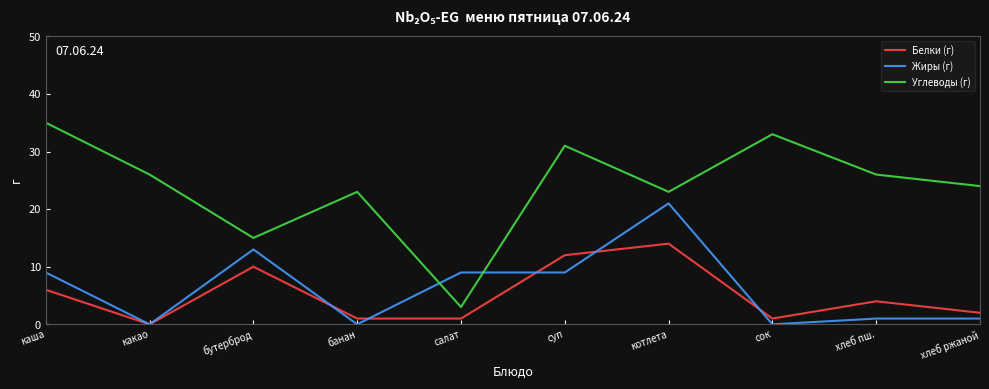

Reading left to right, what are all the values shown in this chart?

Белки (г): каша=6	какао=0	бутерброд=10	банан=1	салат=1	суп=12	котлета=14	сок=1	хлеб пш.=4	хлеб ржаной=2
Жиры (г): каша=9	какао=0	бутерброд=13	банан=0	салат=9	суп=9	котлета=21	сок=0	хлеб пш.=1	хлеб ржаной=1
Углеводы (г): каша=35	какао=26	бутерброд=15	банан=23	салат=3	суп=31	котлета=23	сок=33	хлеб пш.=26	хлеб ржаной=24